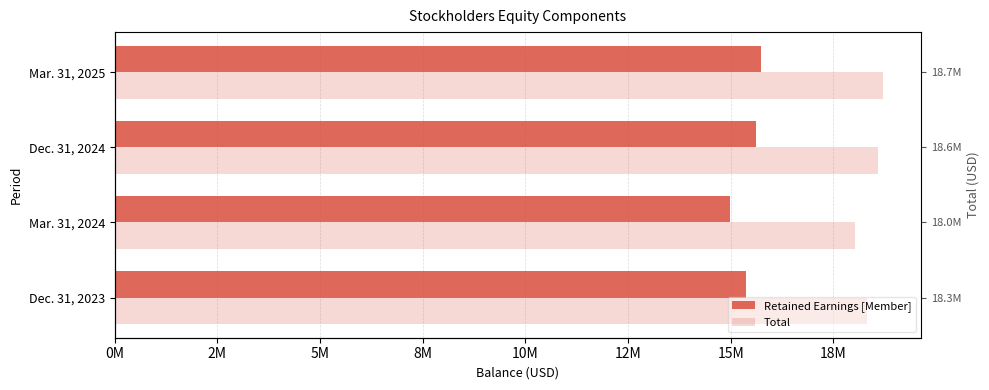

What is the lowest value of the Retained Earnings [Member] series?

14970766